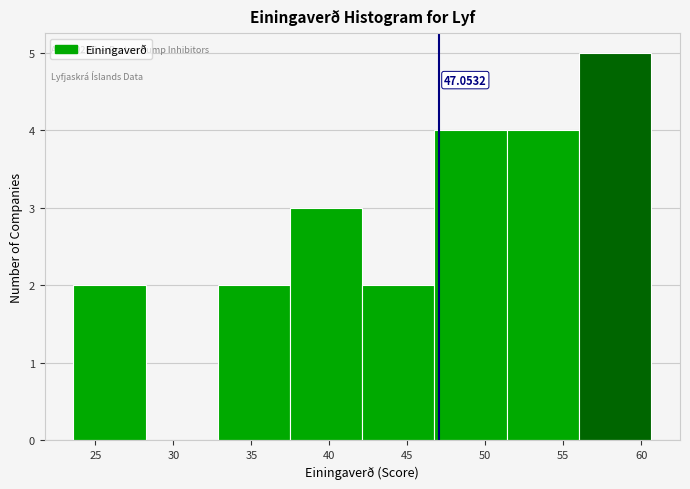

Which range on the x-axis has the tallest bar?

56.0 to 60.5